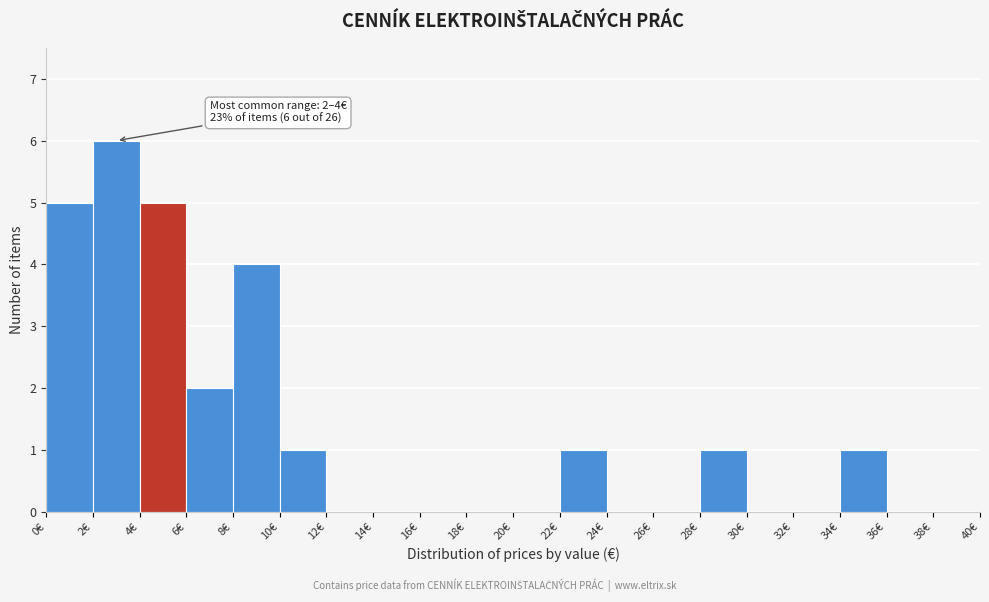

Over which range of the x-axis is the bar tallest?

2 to 4